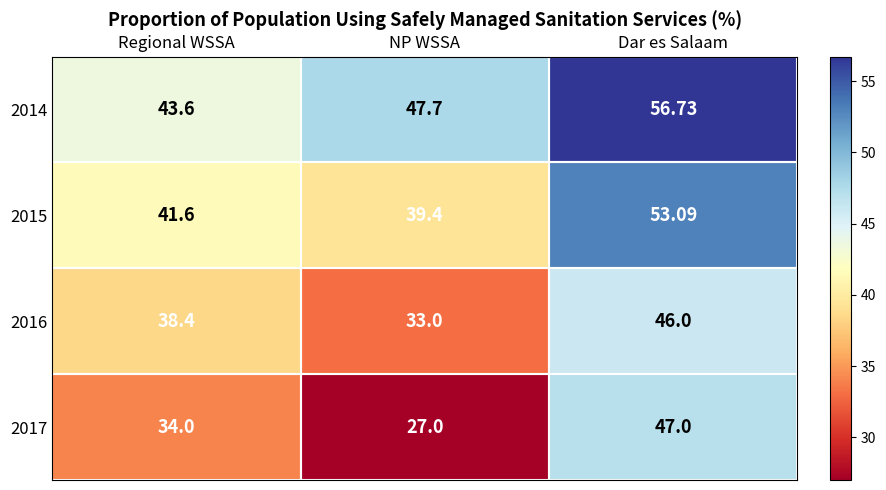

At which label is 2017 closest to 37?

Regional WSSA